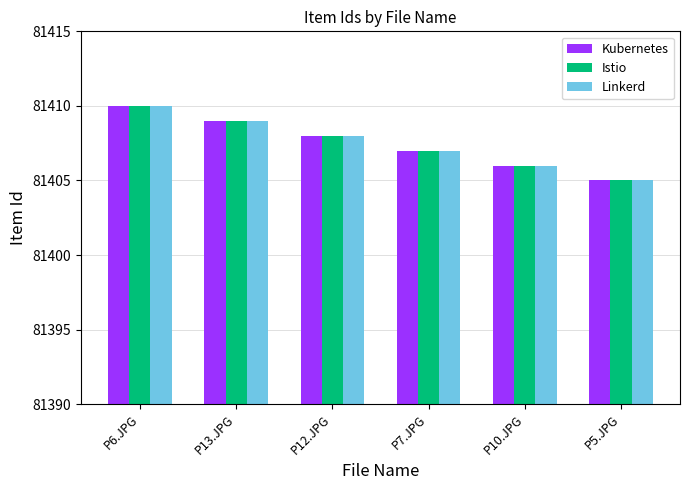

What is the difference between the maximum and minimum values in the Linkerd series?

5